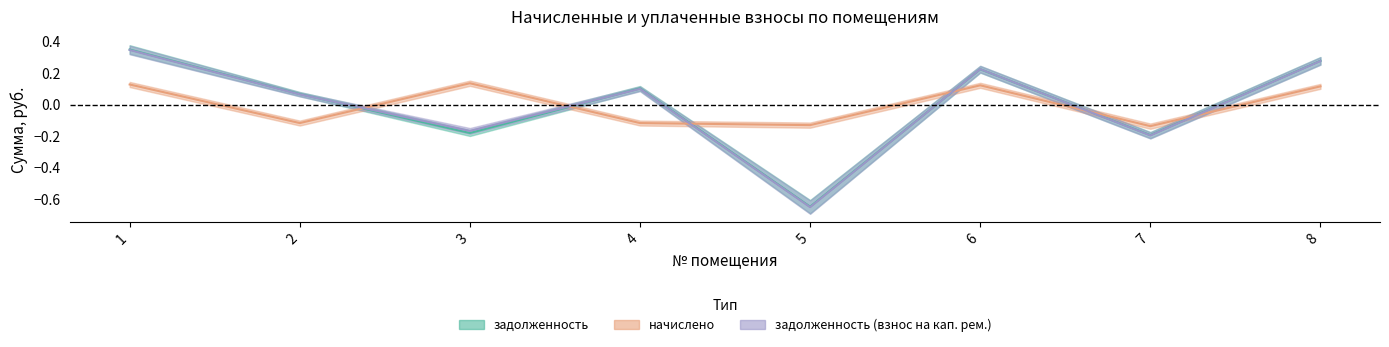

How many data points in задолженность (взнос на кап. рем.) are above 0?

5